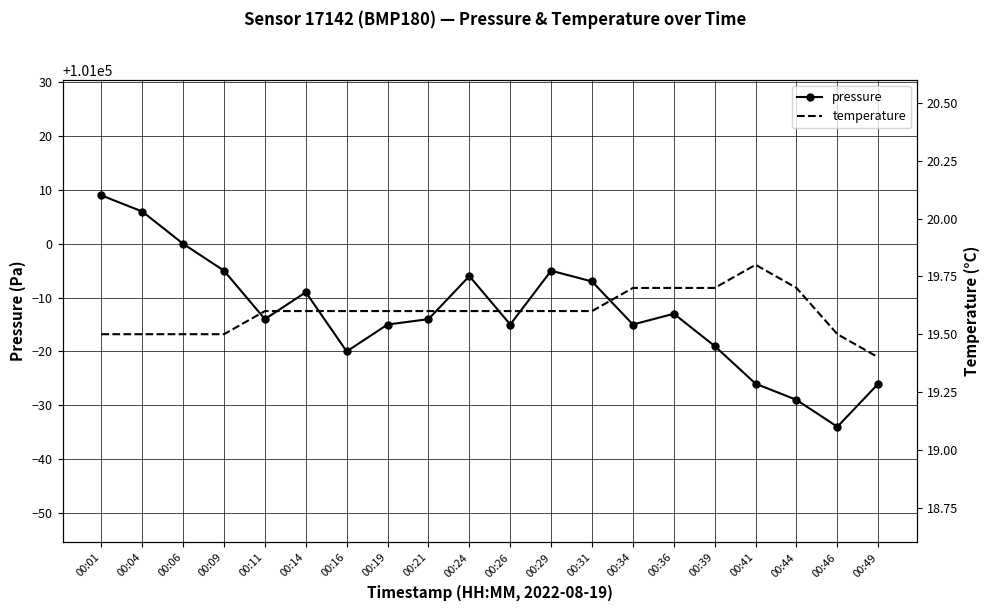

Which has a higher value, 00:16 or 00:46?

00:16